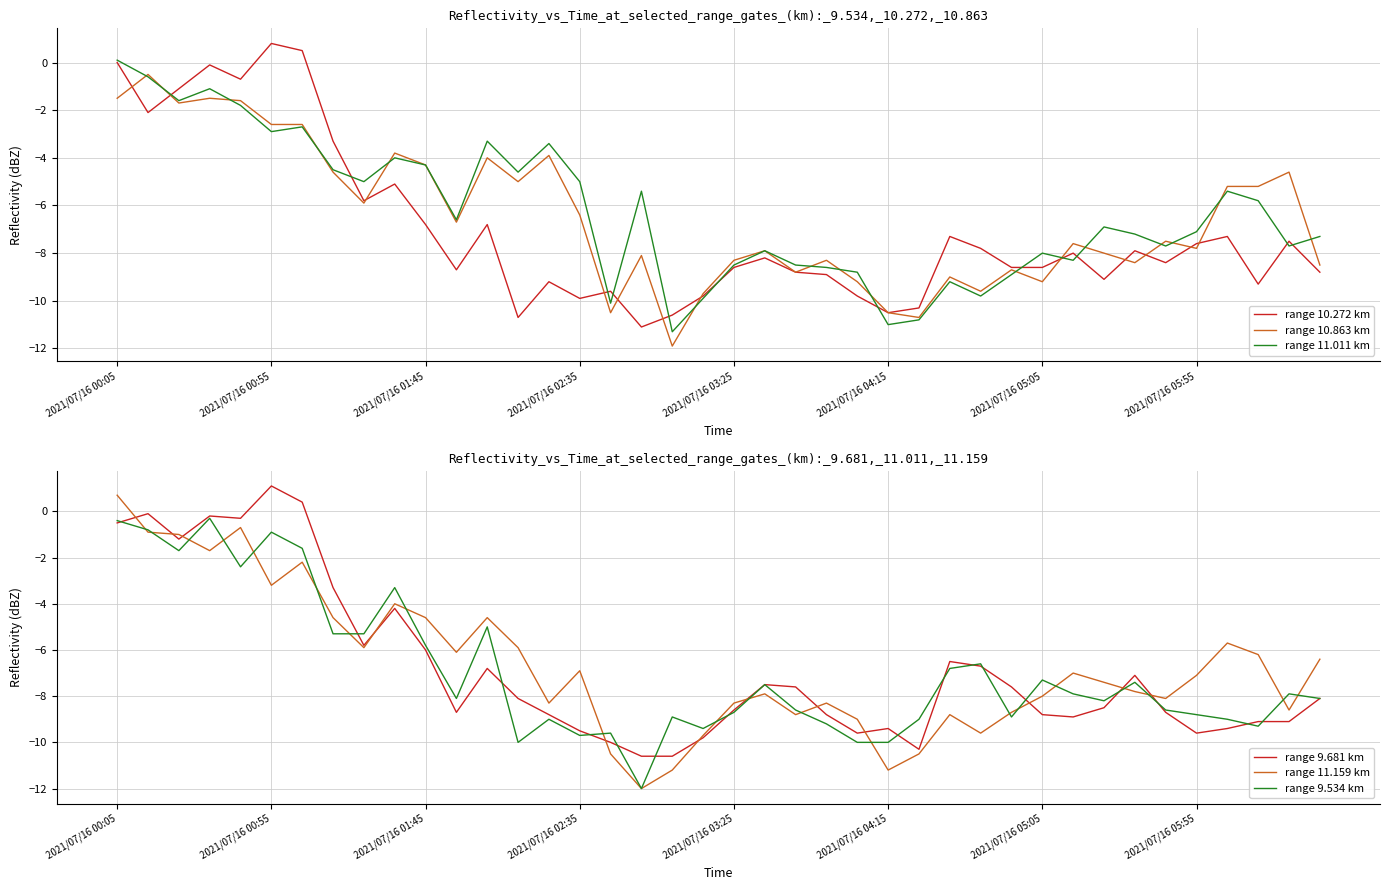

At 33, list the series in order from smallest to largest.

range 10.863 km, range 10.272 km, range 11.159 km, range 9.534 km, range 11.011 km, range 9.681 km